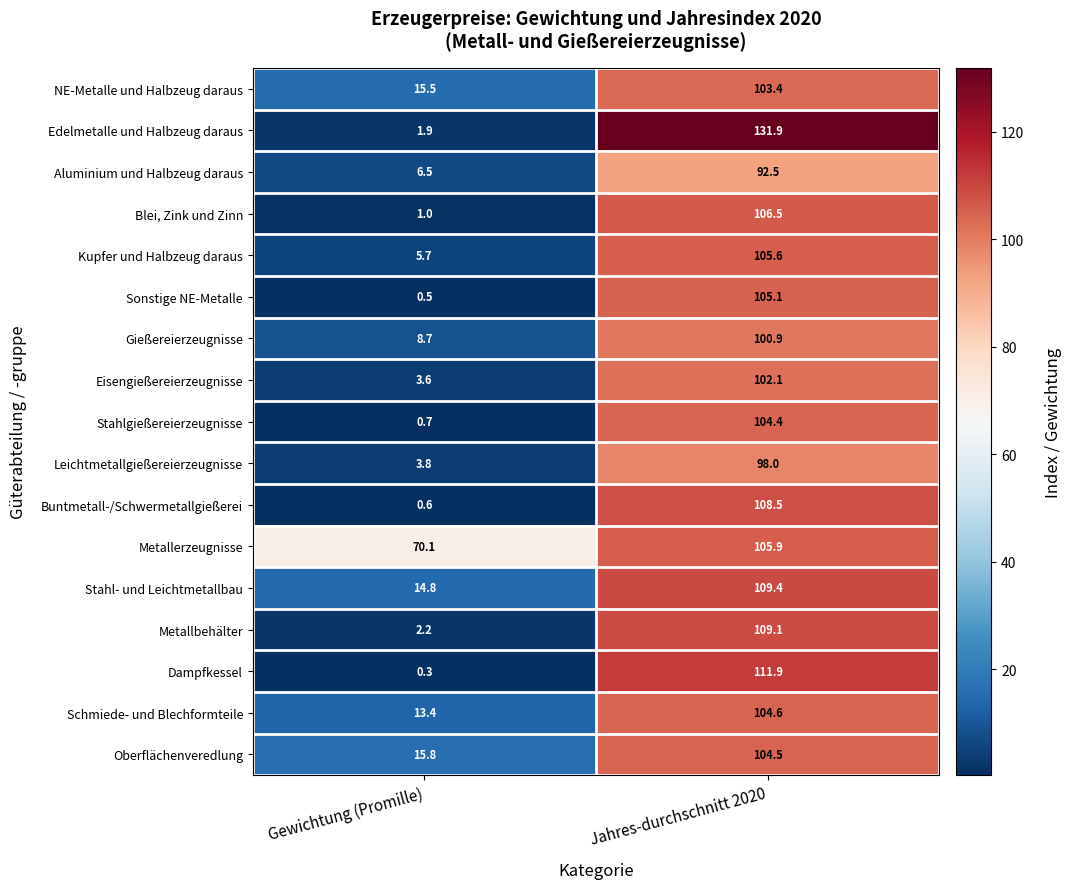

The Aluminium und Halbzeug daraus series shows 9.5 at Gewichtung (Promille). True or false?

False